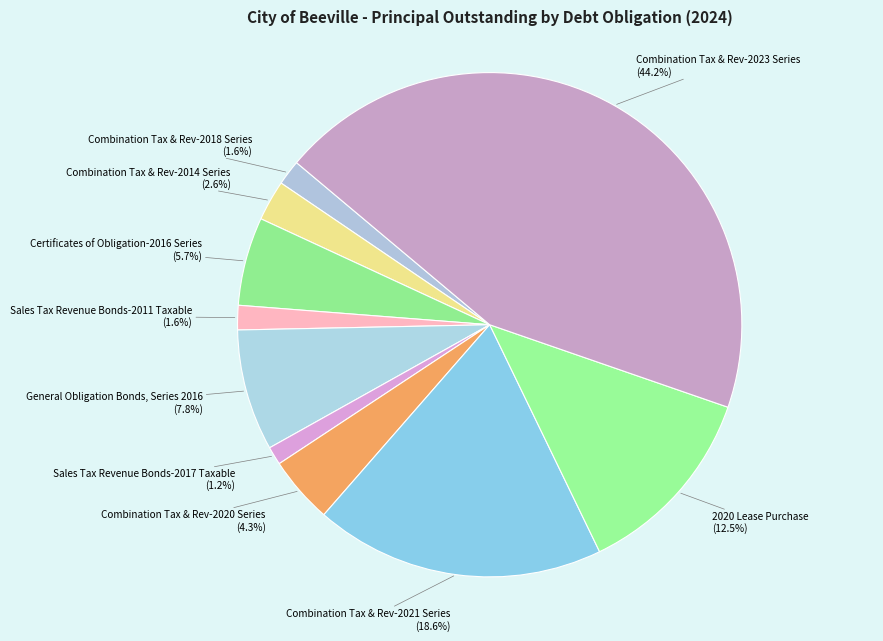

Does Sales Tax Revenue Bonds-2017 Taxable account for over 50% of the chart?

No